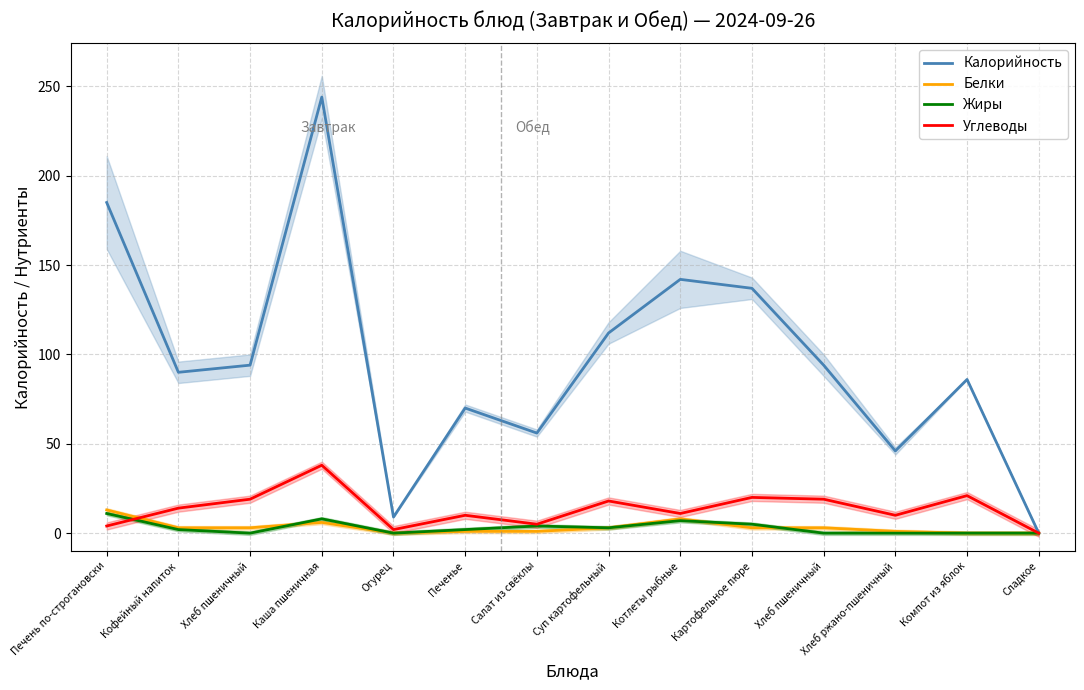

What is the label of the 10th point from the left?

Картофельное пюре